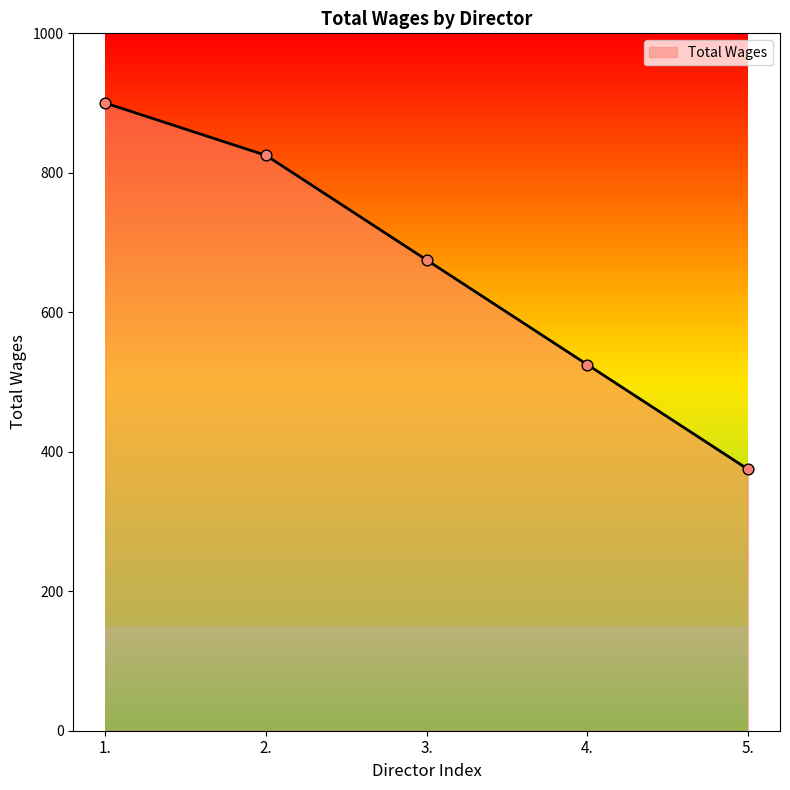

Which has a higher value, 1. or 2.?

1.